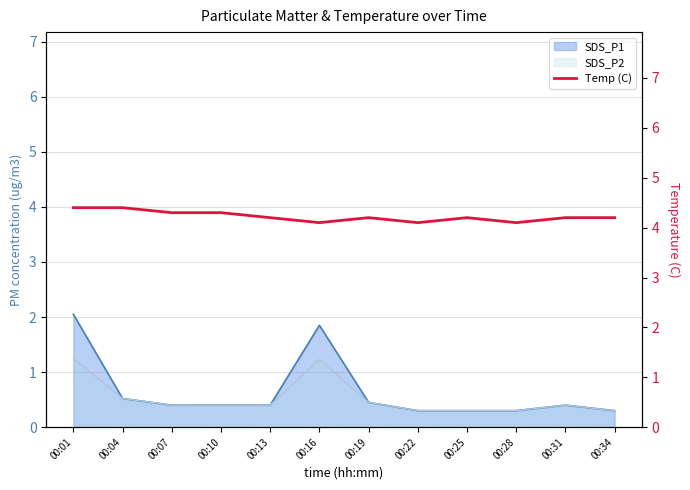

Is it true that SDS_P1 equals 0.3 at 00:34?

True